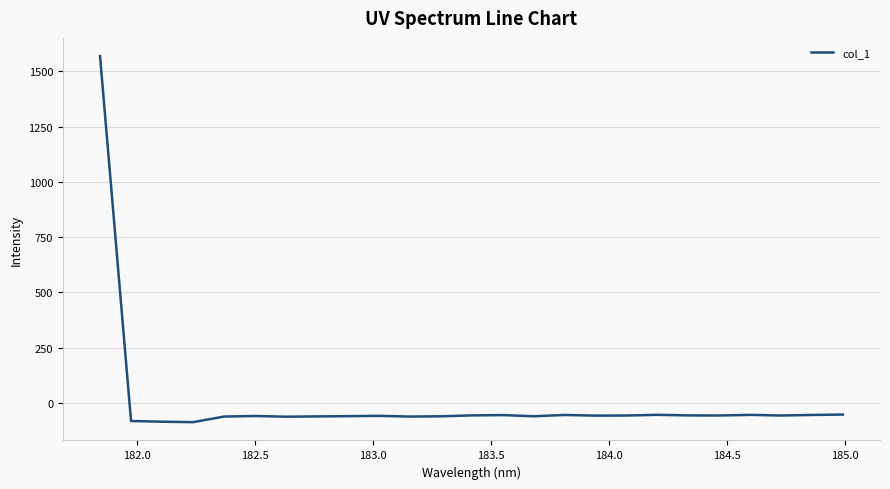

What is the difference between the maximum and minimum values?

1657.1